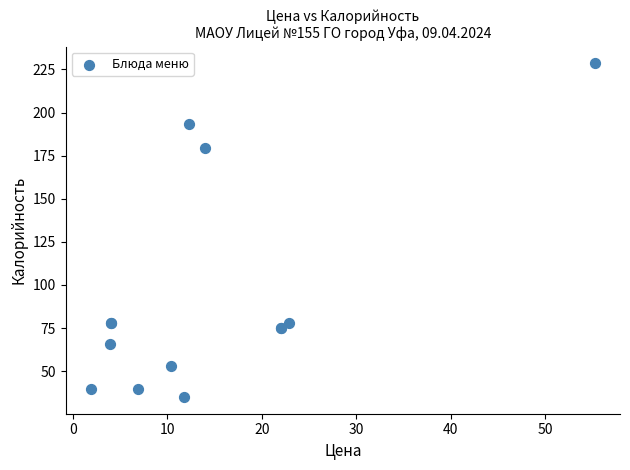

What Y value in the scatter plot is closest to 131?

179.6